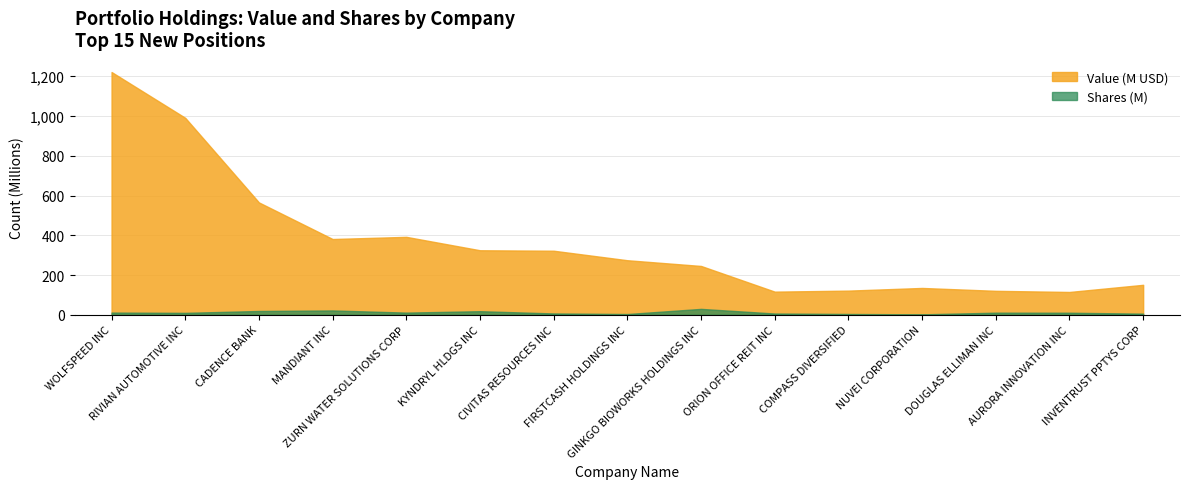

Rank the categories by Value (M) value from lowest to highest.

AURORA INNOVATION INC, ORION OFFICE REIT INC, DOUGLAS ELLIMAN INC, COMPASS DIVERSIFIED, NUVEI CORPORATION, INVENTRUST PPTYS CORP, GINKGO BIOWORKS HOLDINGS INC, FIRSTCASH HOLDINGS INC, CIVITAS RESOURCES INC, KYNDRYL HLDGS INC, MANDIANT INC, ZURN WATER SOLUTIONS CORP, CADENCE BANK, RIVIAN AUTOMOTIVE INC, WOLFSPEED INC